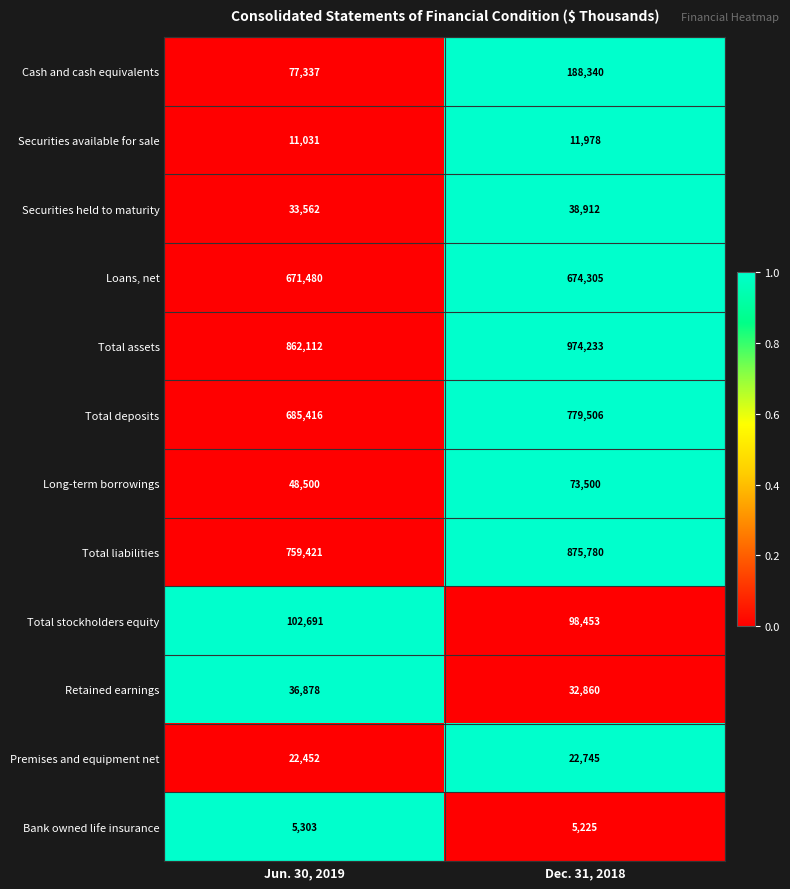

At which label is Securities held to maturity closest to 36237?

Jun. 30, 2019